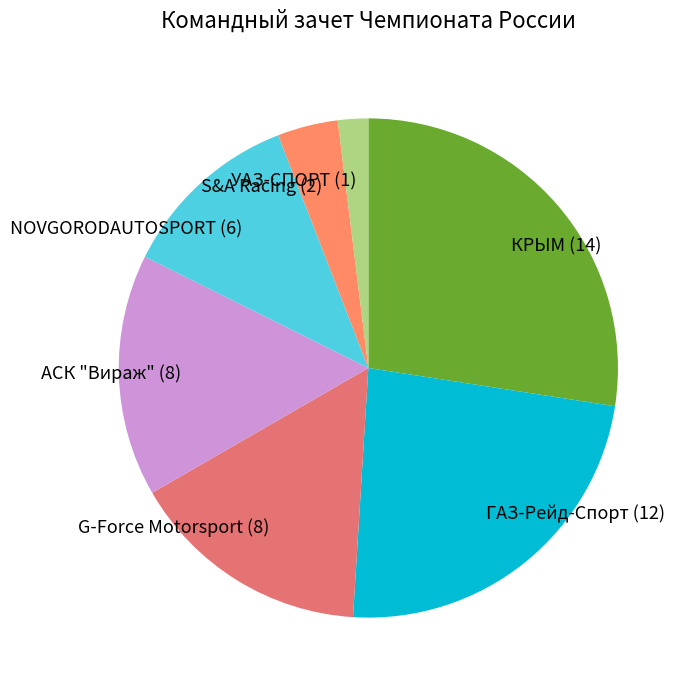

The АСК "Вираж" (8) slice represents 7% of the pie. True or false?

False